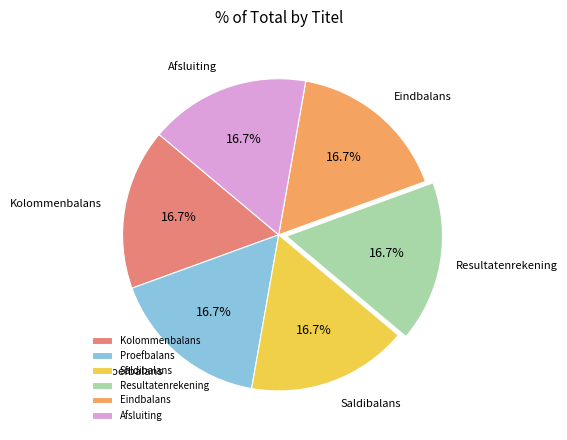

Count the number of slices in the pie.

6